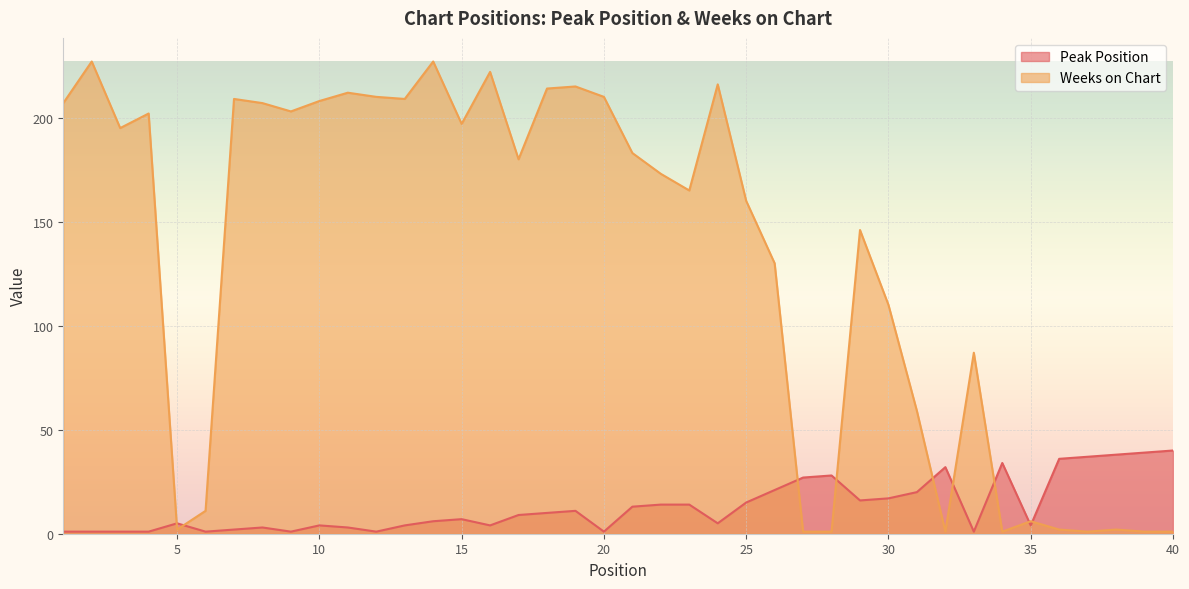

True or false: Weeks on Chart has a value of 214 at 18.

True